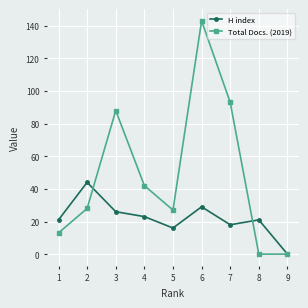

What is the value of the H index point at the 5th from the left?

16